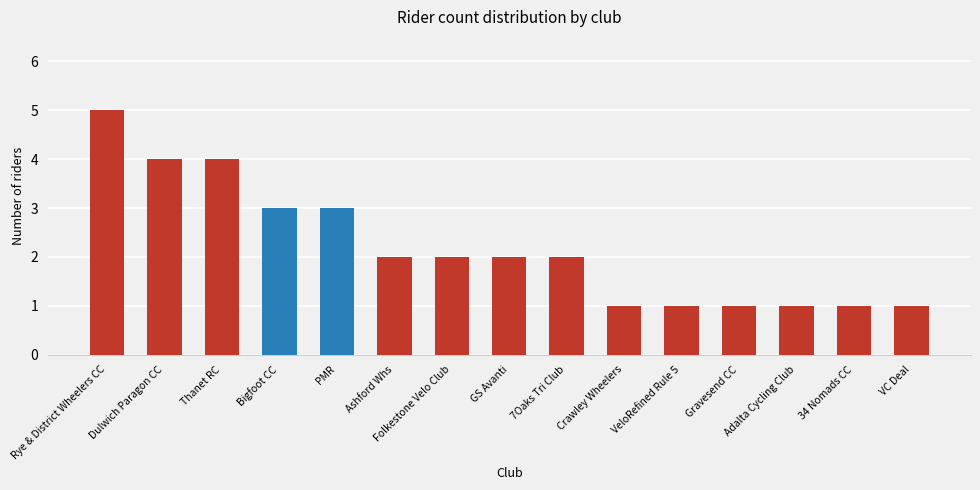

Reading left to right, what are all the values shown in this chart?

Rye & District Wheelers CC=5	Dulwich Paragon CC=4	Thanet RC=4	Bigfoot CC=3	PMR=3	Ashford Whs=2	Folkestone Velo Club=2	GS Avanti=2	7Oaks Tri Club=2	Crawley Wheelers=1	VeloRefined Rule 5=1	Gravesend CC=1	Adalta Cycling Club=1	34 Nomads CC=1	VC Deal=1